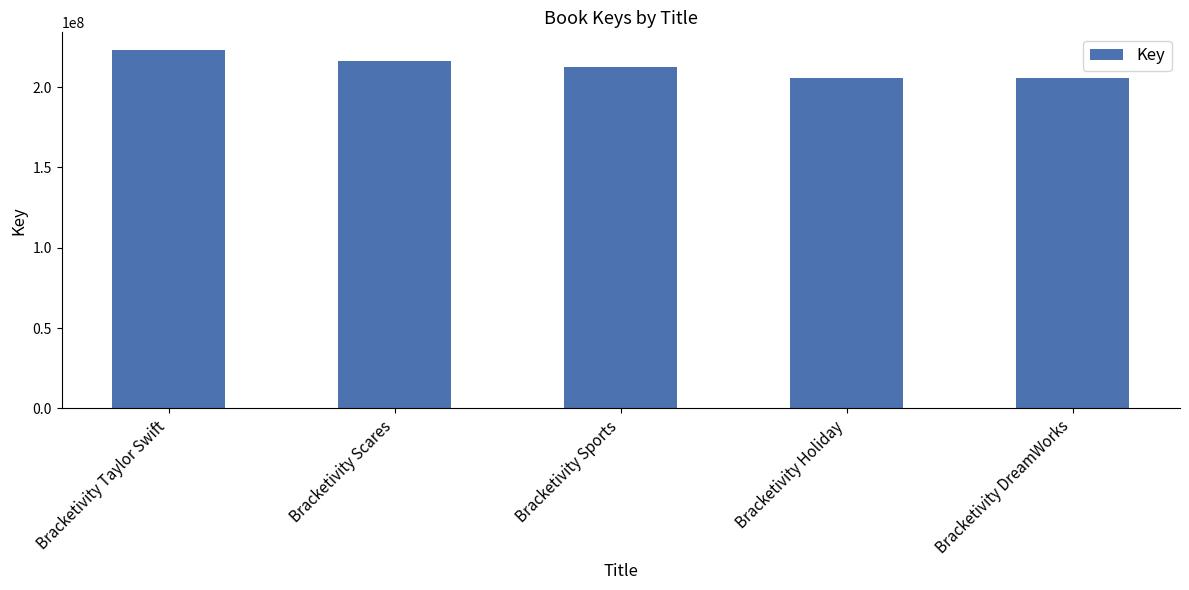

What is the value of the 1st bar from the left?

222977246